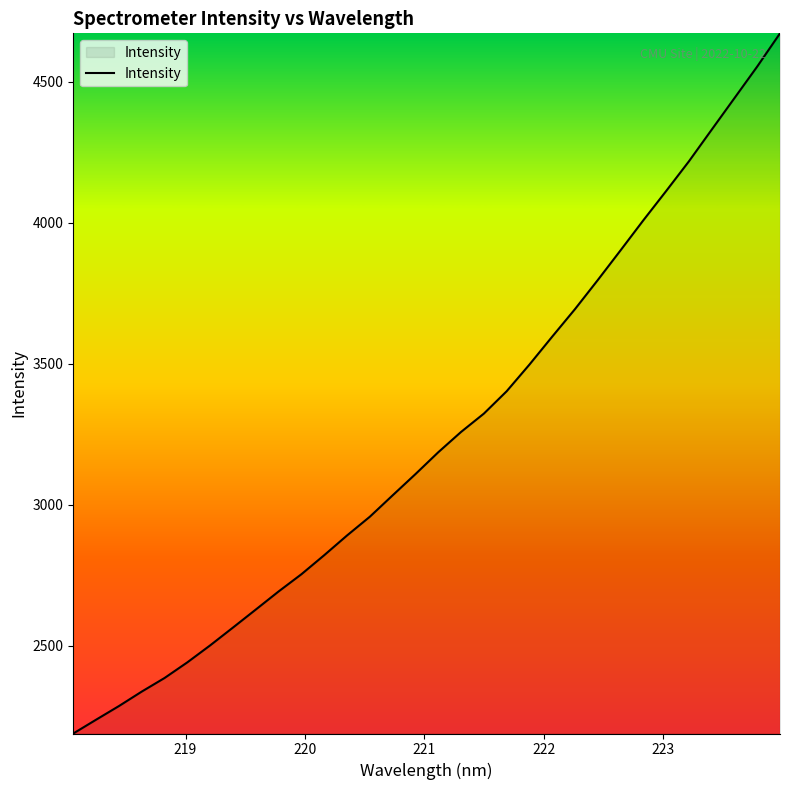

What is the difference between the maximum and minimum values?

2482.5